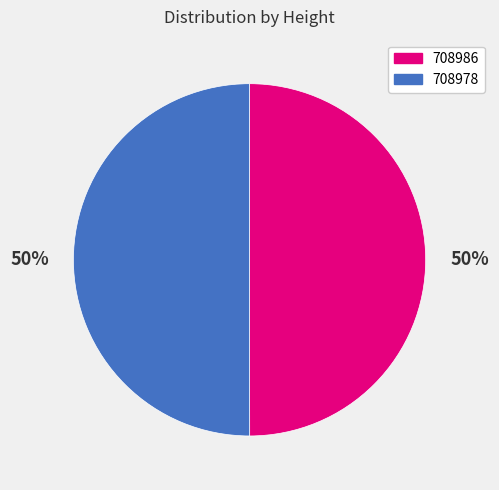

Is the sum of 708986 and 708978 greater than half?

Yes